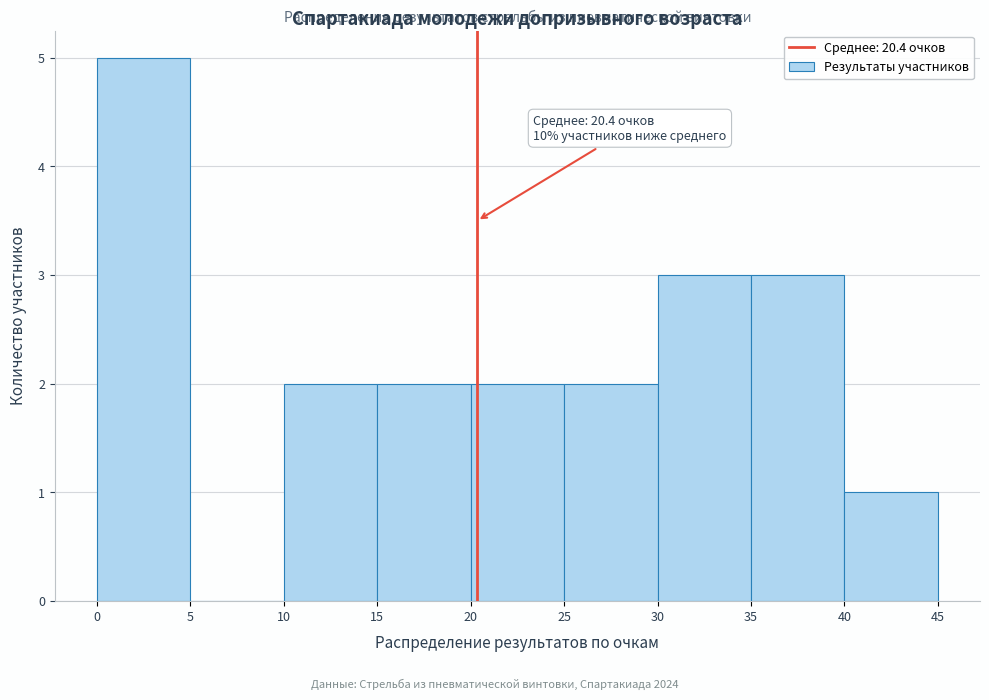

Over which range of the x-axis is the bar tallest?

0 to 5